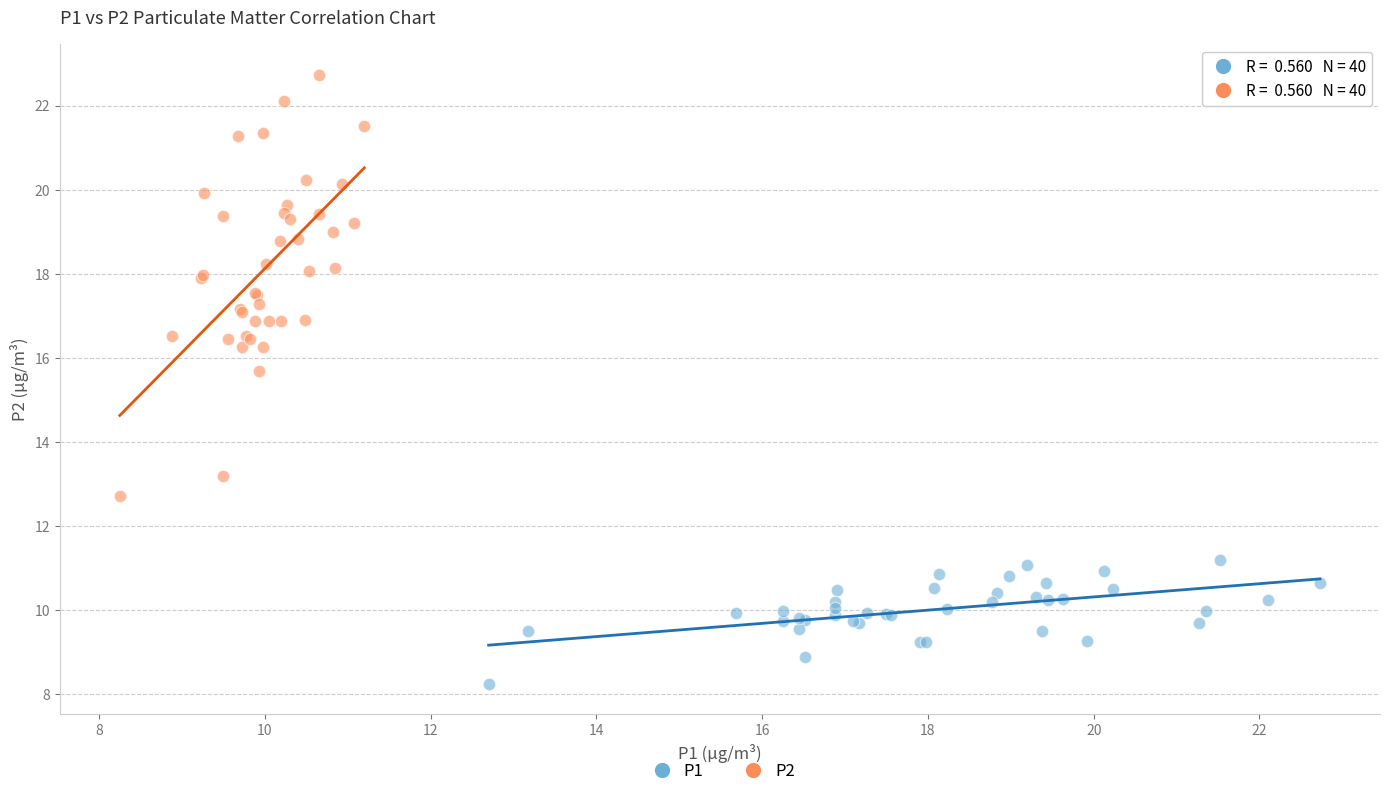

Which series has the widest spread of Y values?

P2